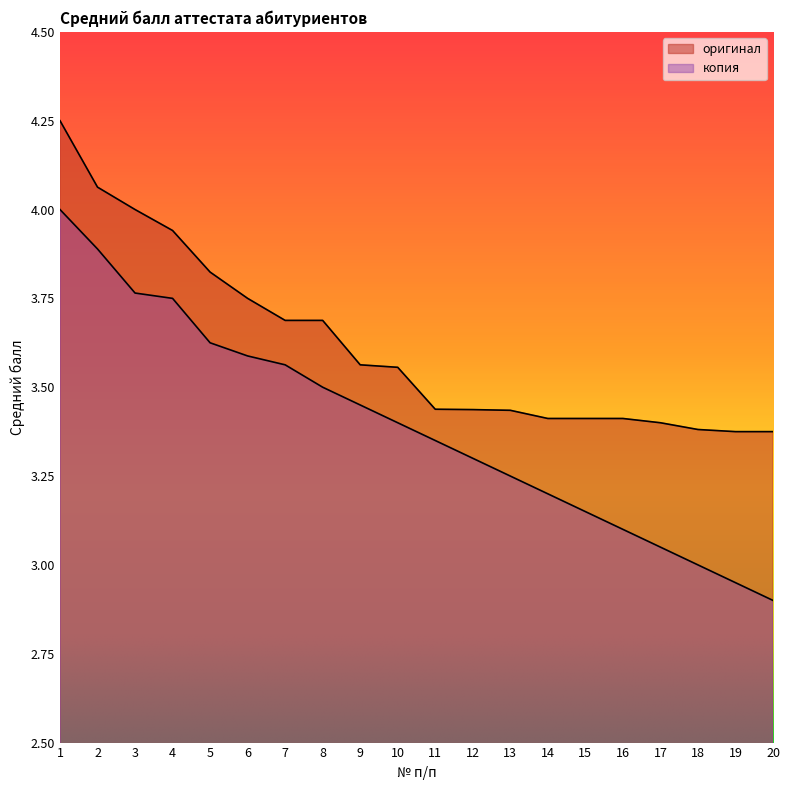

At which label does копия reach its minimum?

20